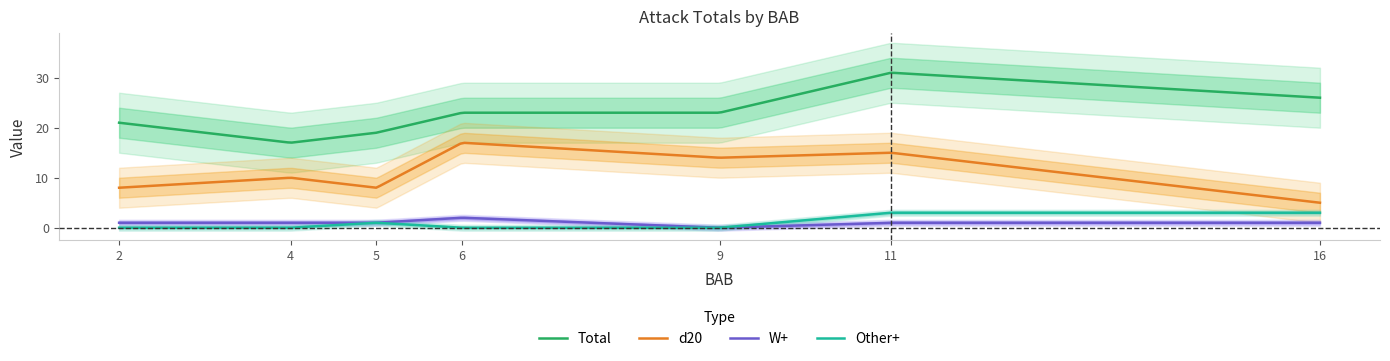

How many positive values does the W+ series have?

6